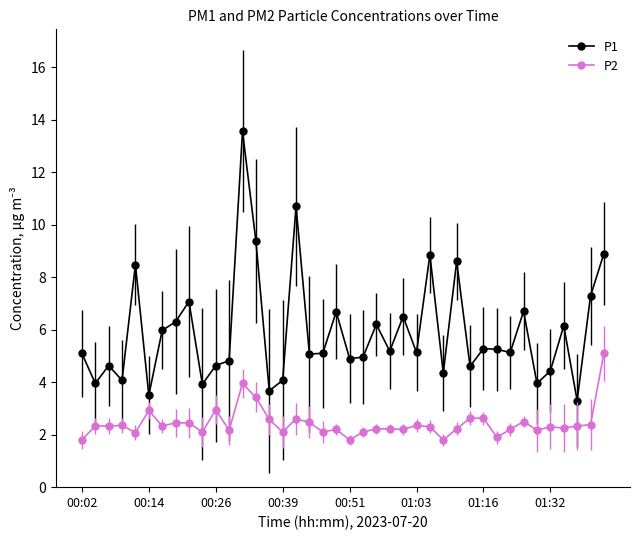

Which series has the largest total across all categories?

P1